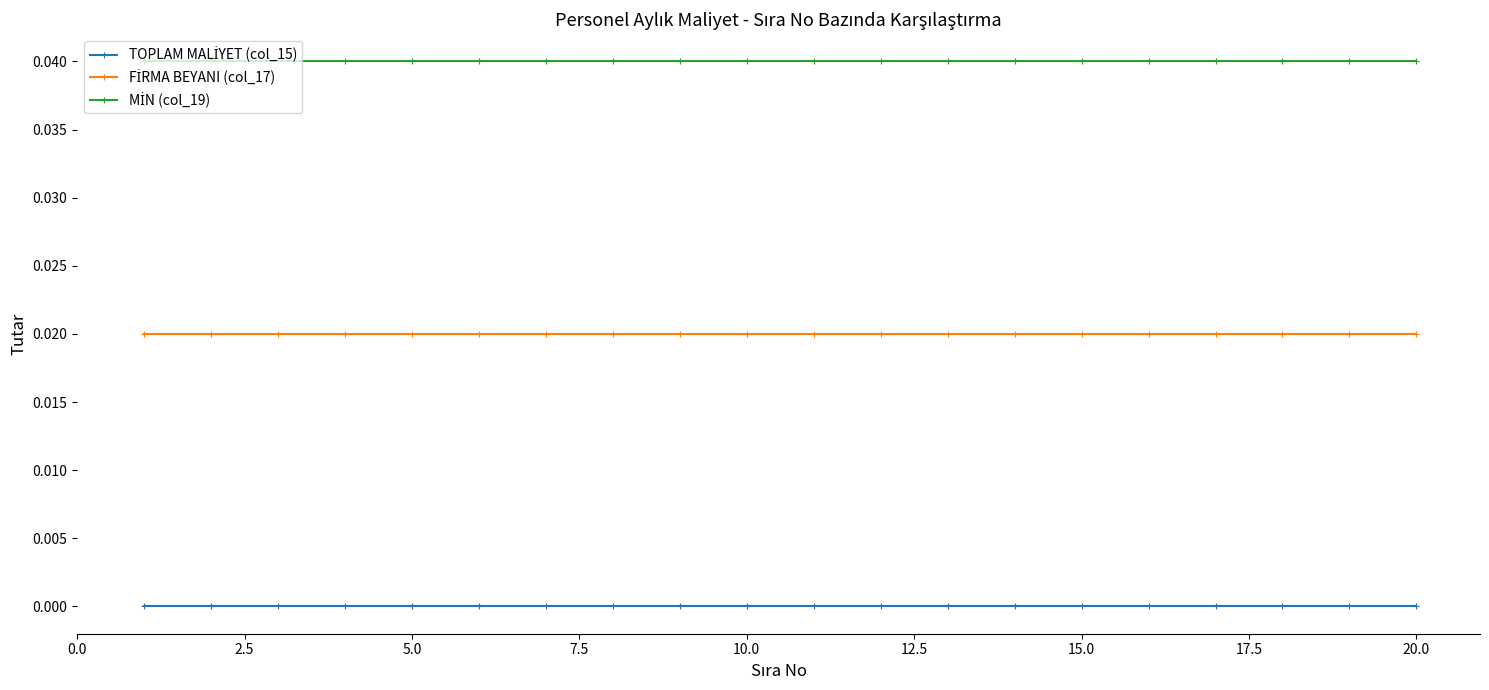

At how many categories does at least one series exceed 0?

20